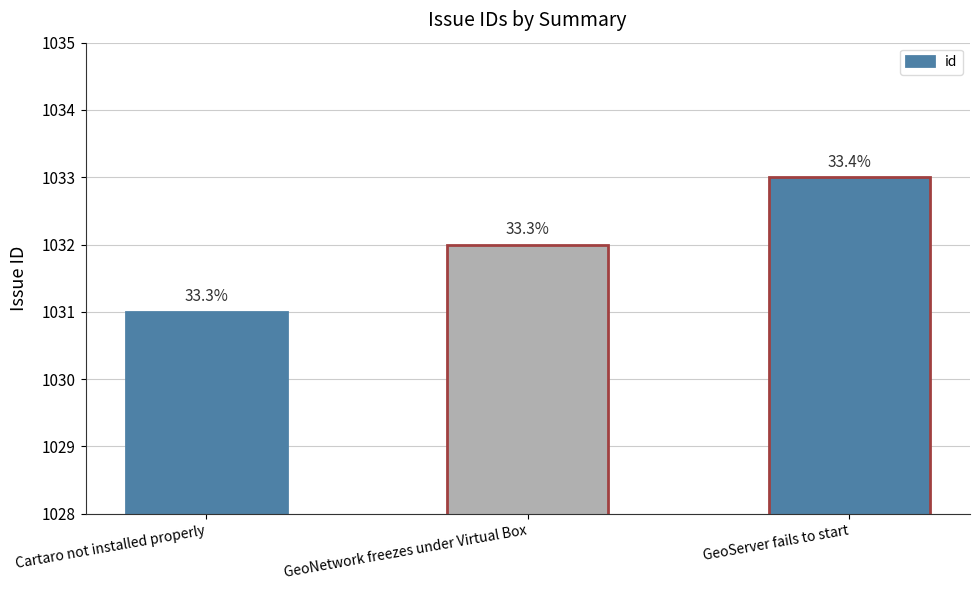

What is the approximate value at GeoServer fails to start?

1033